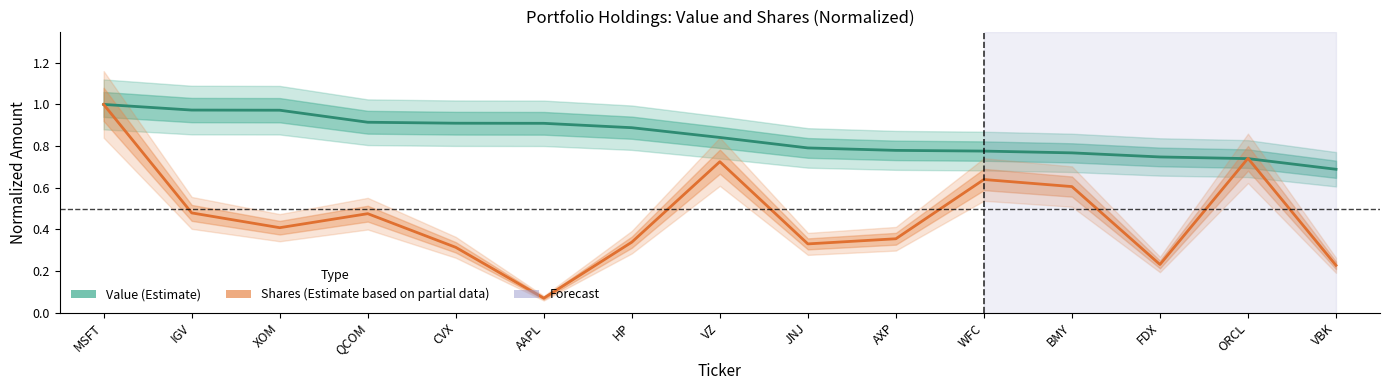

Which series ends up on top after the final intersection of Shares or principal amount and Value?

Value